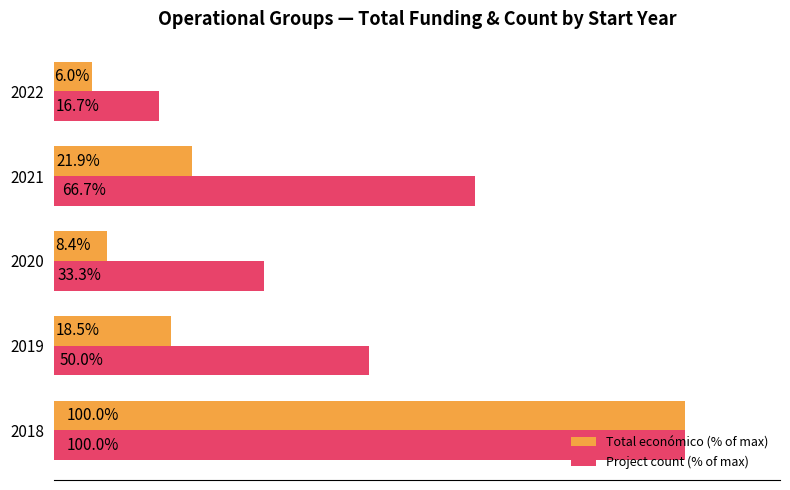

Which series has the widest spread of values?

Total económico (% of max)